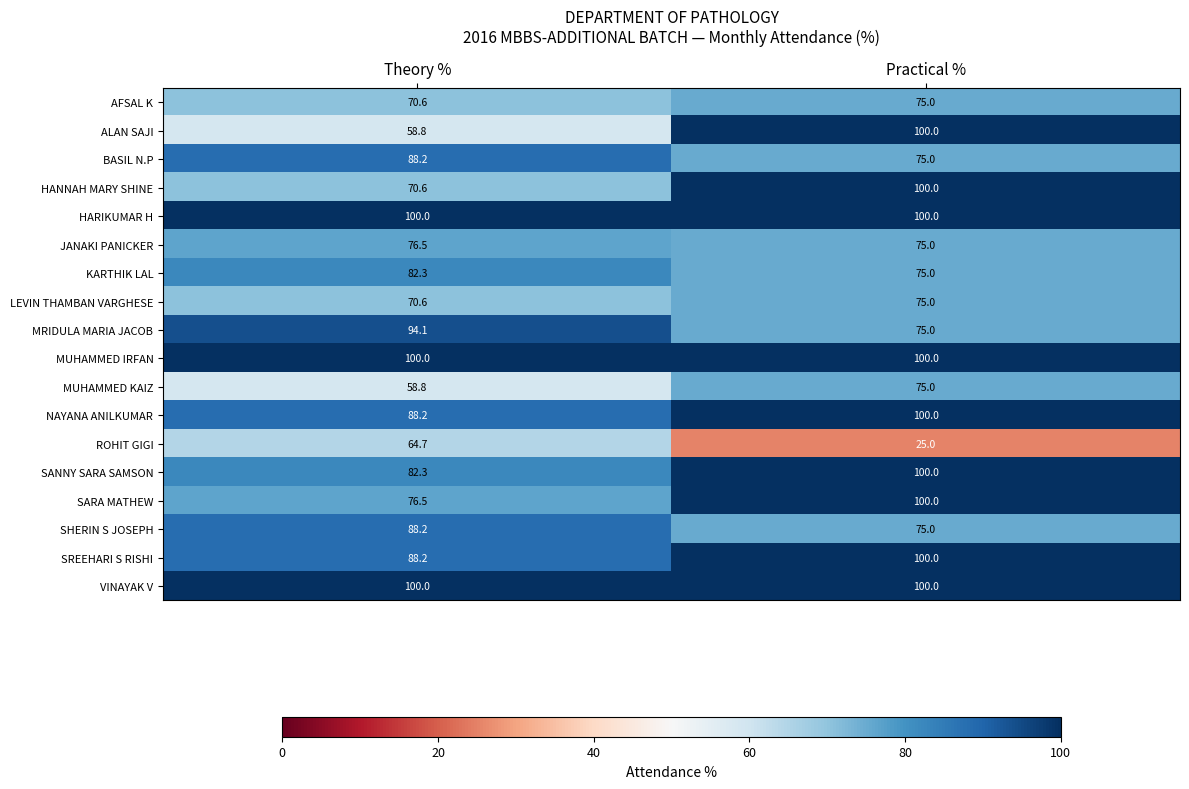

Is the value of ALAN SAJI at Practical % greater than the value of SHERIN S JOSEPH at Practical %?

Yes